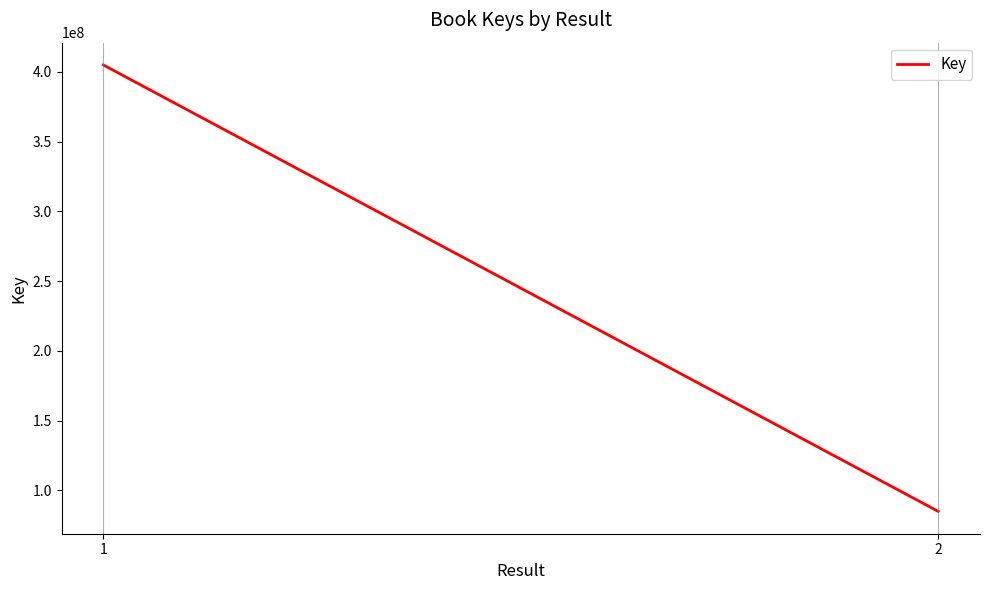

How many lines are shown in the chart?

1